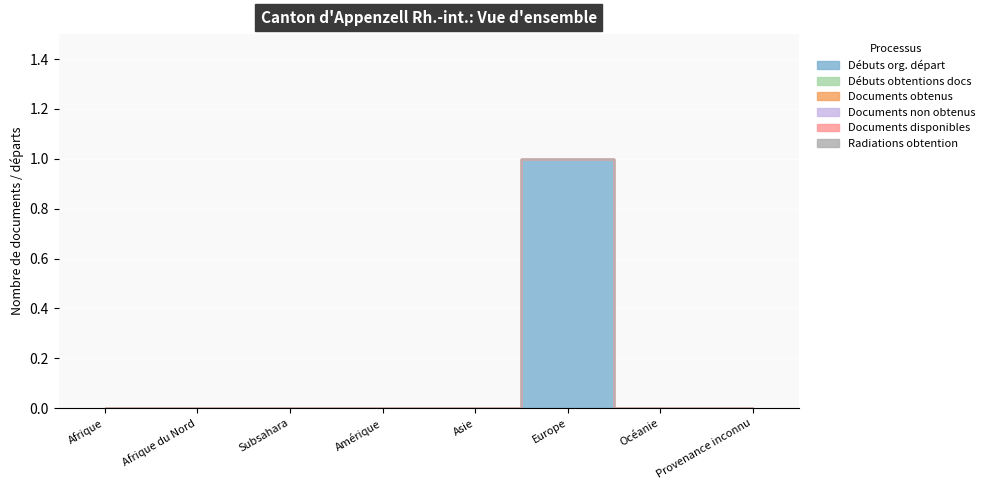

How many lines are shown in the chart?

6